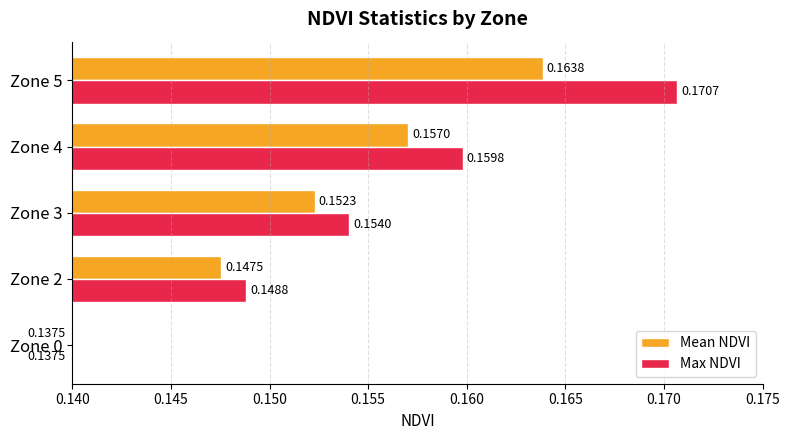

Count the Mean NDVI values in the range 0 to 1.

5